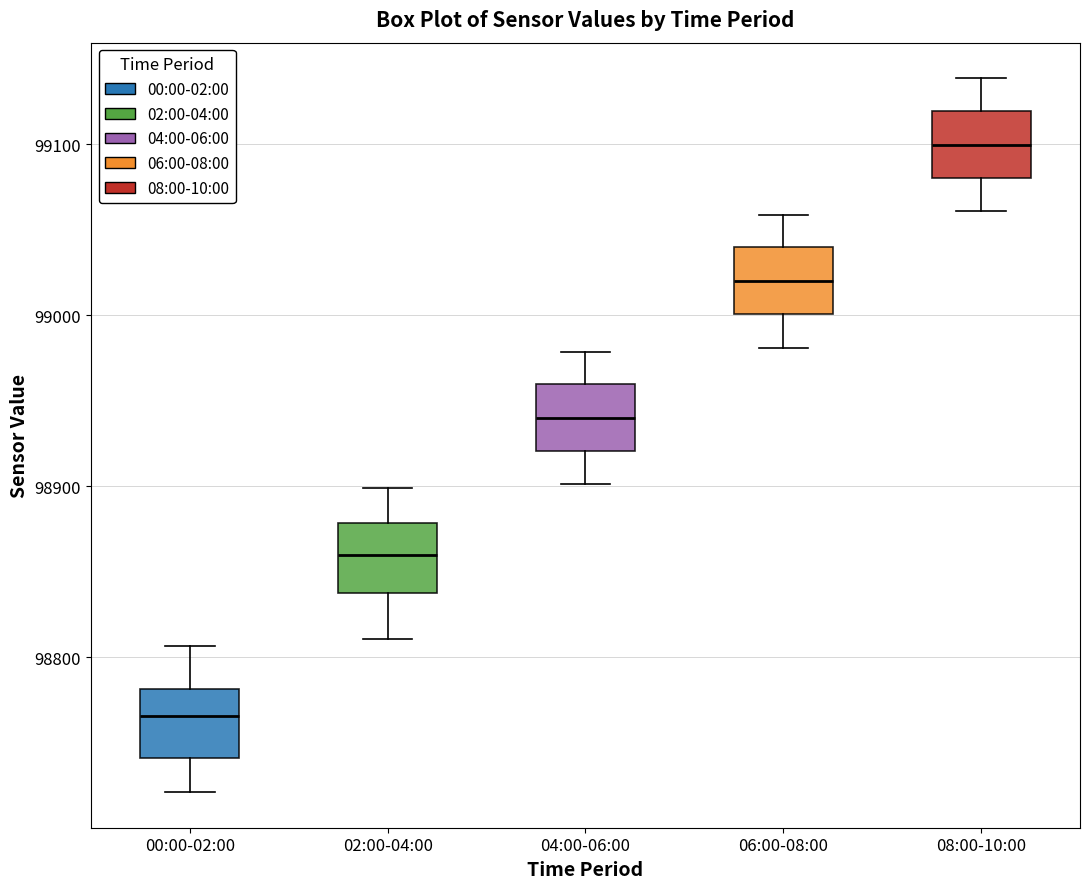

Reading left to right, transcribe this box plot: for each box, give where its median line is, the range the box spans, and where its two whiskers end, as read against the y-axis. The values are not printed on the chart, so give them approximately, as read against the axis.

00:00-02:00: median 98770, box 98740 to 98780, whiskers 98720 to 98810
02:00-04:00: median 98860, box 98840 to 98880, whiskers 98810 to 98900
04:00-06:00: median 98940, box 98920 to 98960, whiskers 98900 to 98980
06:00-08:00: median 99020, box 99000 to 99040, whiskers 98980 to 99060
08:00-10:00: median 99100, box 99080 to 99120, whiskers 99060 to 99140